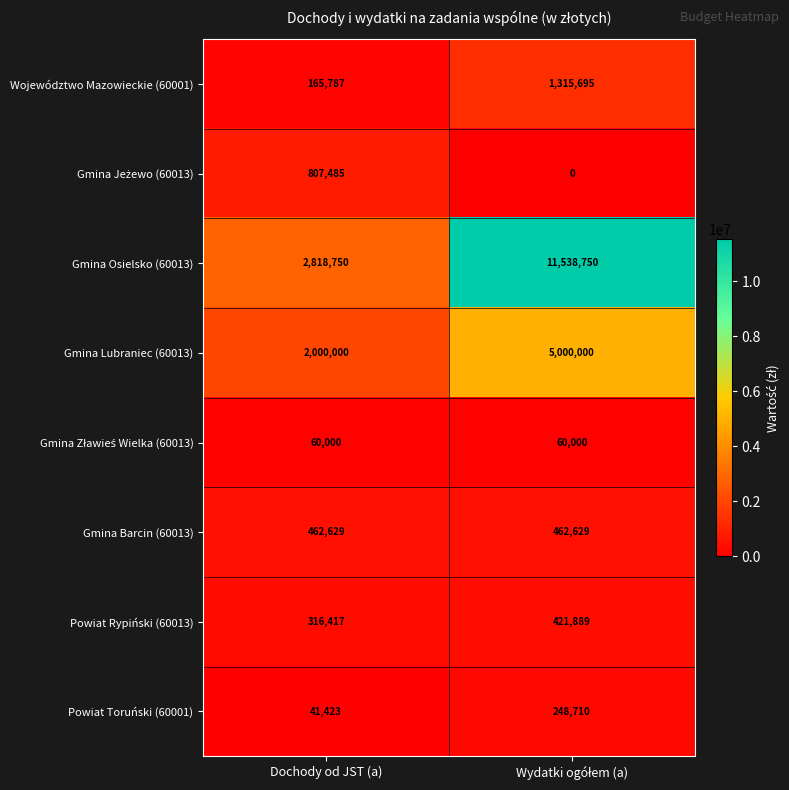

Which series has the largest total across all categories?

Gmina Osielsko (60013)